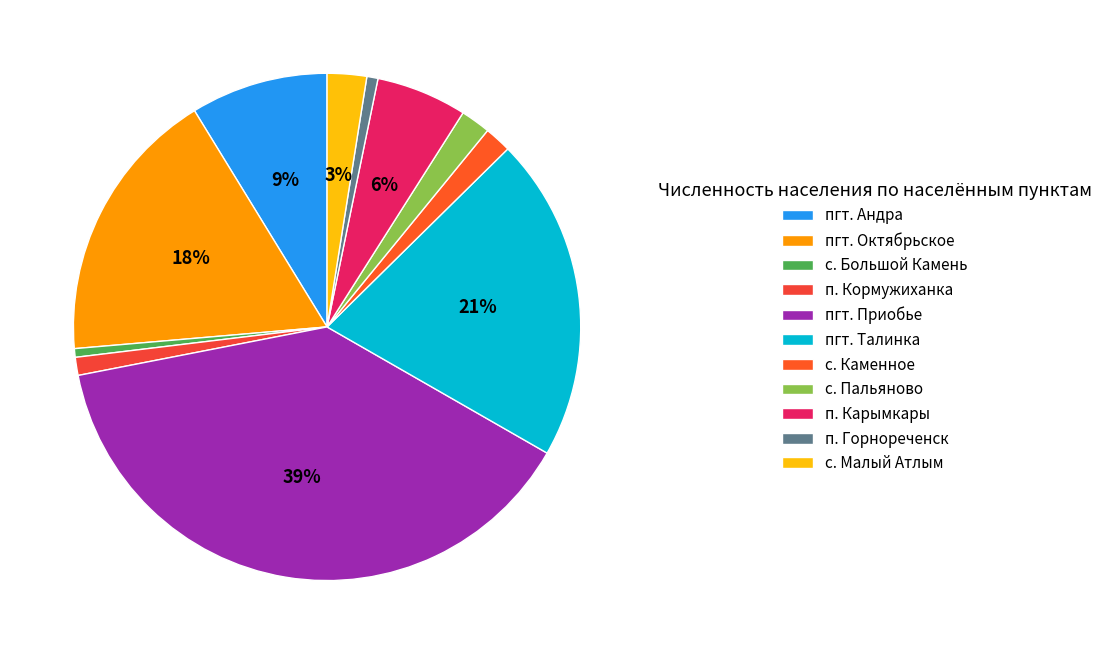

To the nearest percent, what is the combined percentage of пгт. Андра and п. Горнореченск?

9%